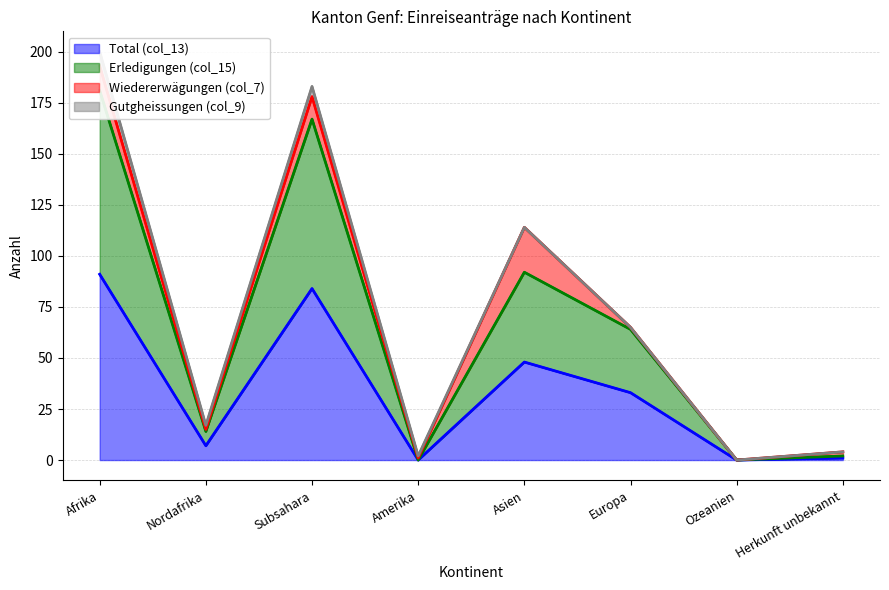

At how many categories does at least one series exceed 5?

5